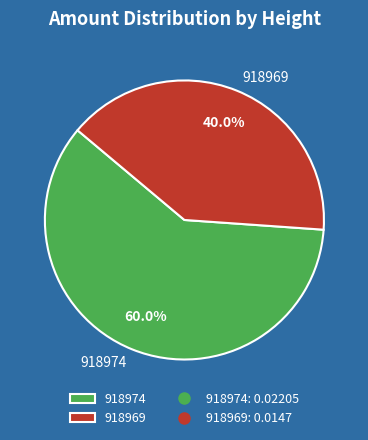

Is 918974 the majority of the pie?

Yes